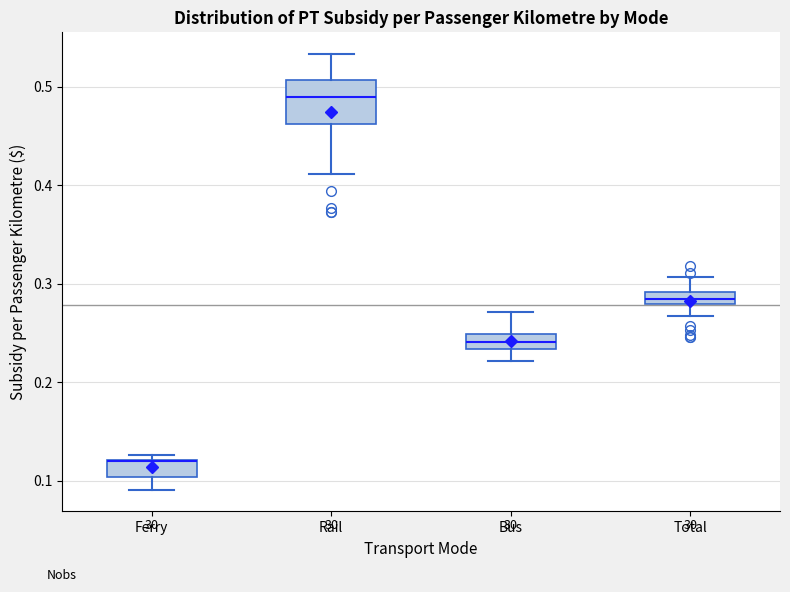

Where is the lower edge of the box for Bus on the y-axis? The values are not printed on the chart, so give them approximately, as read against the axis.

0.23